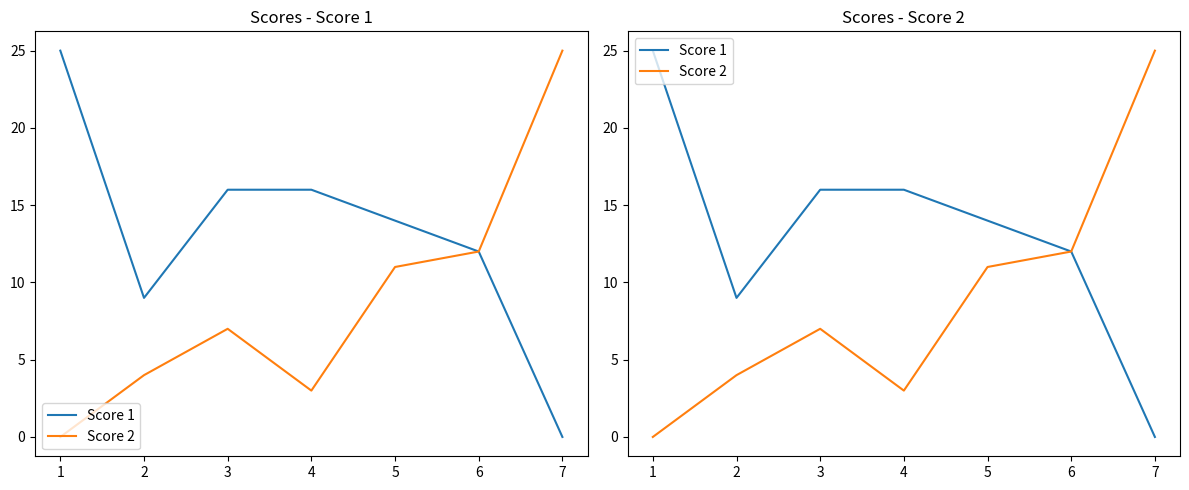

Reading left to right, what are all the values shown in this chart?

Score 1: 1=25	2=9	3=16	4=16	5=14	6=12	7=0
Score 2: 1=0	2=4	3=7	4=3	5=11	6=12	7=25